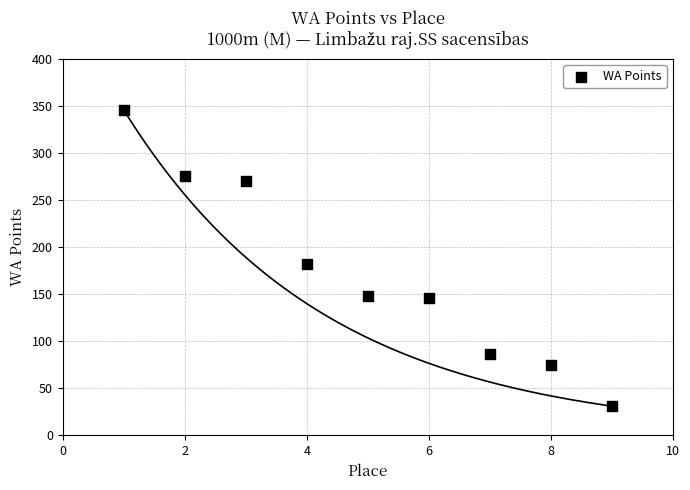

What is the range of Y values (max minus min)?

315